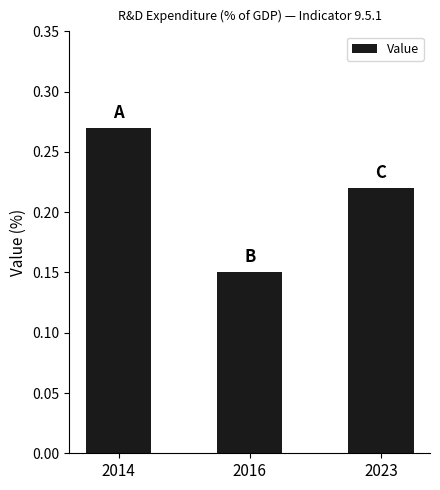

The chart shows a value of 0.0 at 2016. True or false?

False